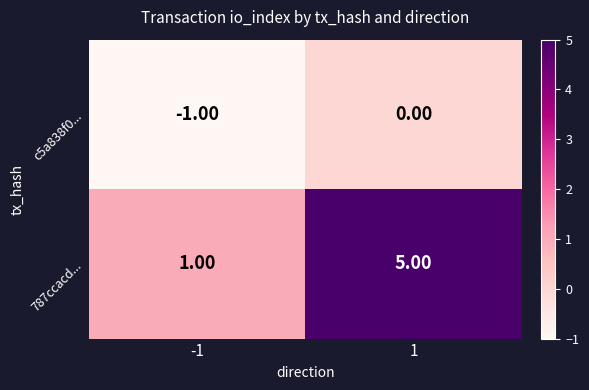

What is the difference between the 787ccacd... values at -1 and 1?

4